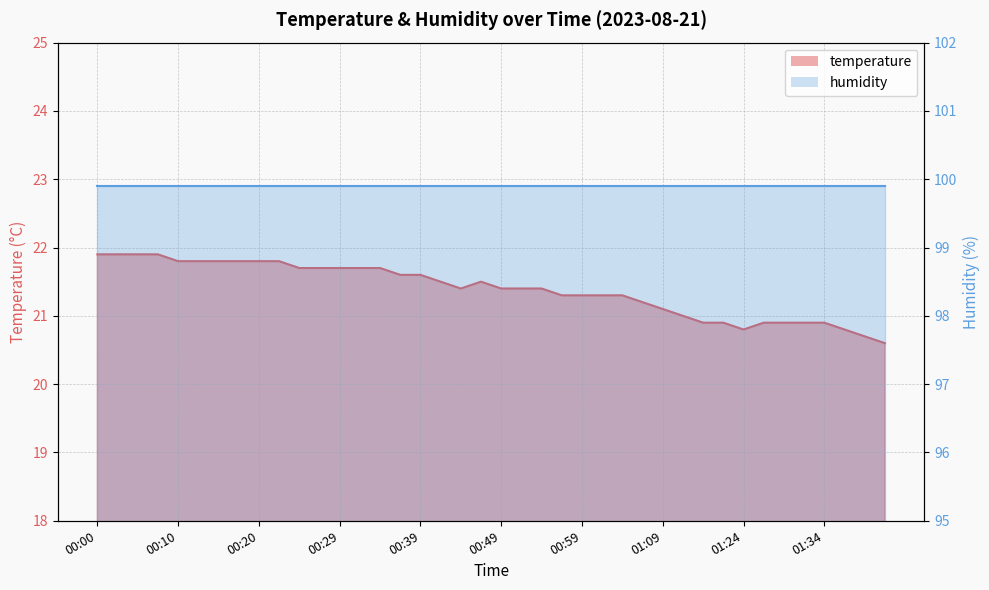

What is the difference between the maximum and second lowest values?

1.2